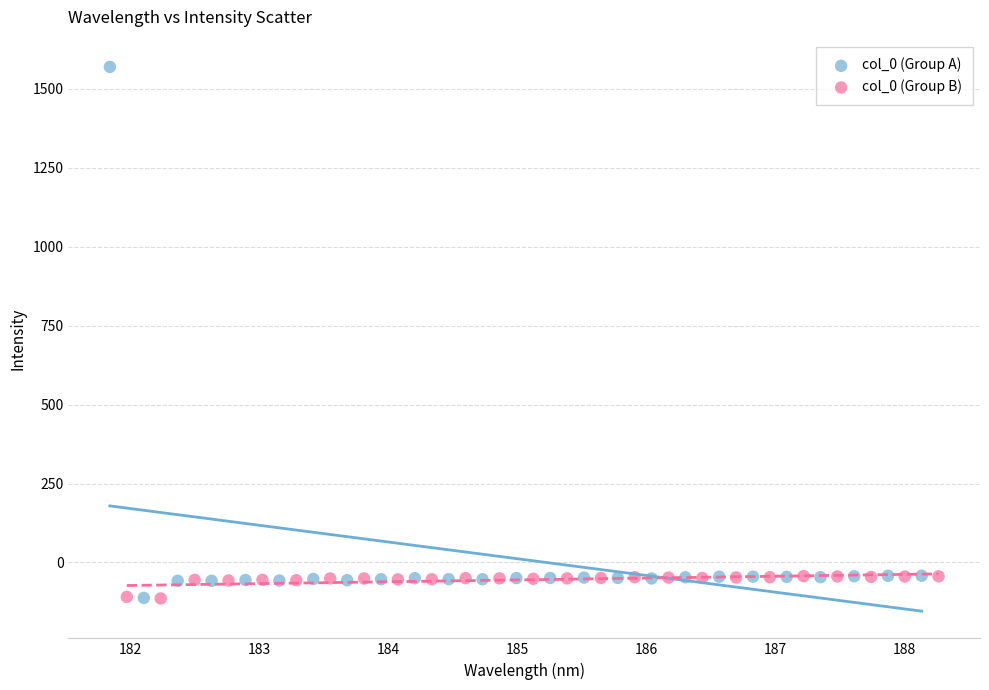

Which series reaches the maximum Y coordinate?

col_0 (Group A)